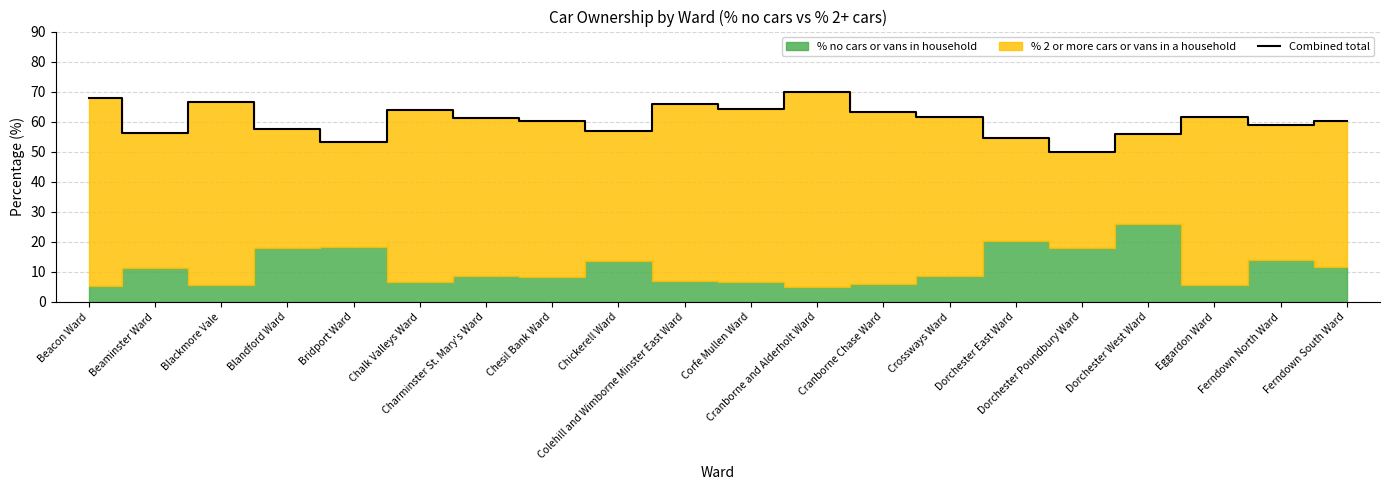

Reading left to right, extract all data points from this chart.

67.7	56.2	66.6	57.4	53.3	63.8	61.2	60.2	57.0	65.9	64.1	70.0	63.4	61.7	54.5	50.0	55.8	61.6	59.0	60.3